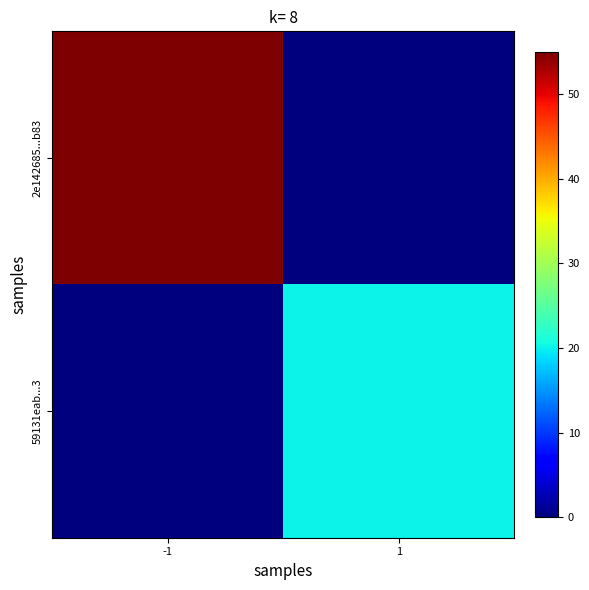

Count the number of categories in the chart.

2